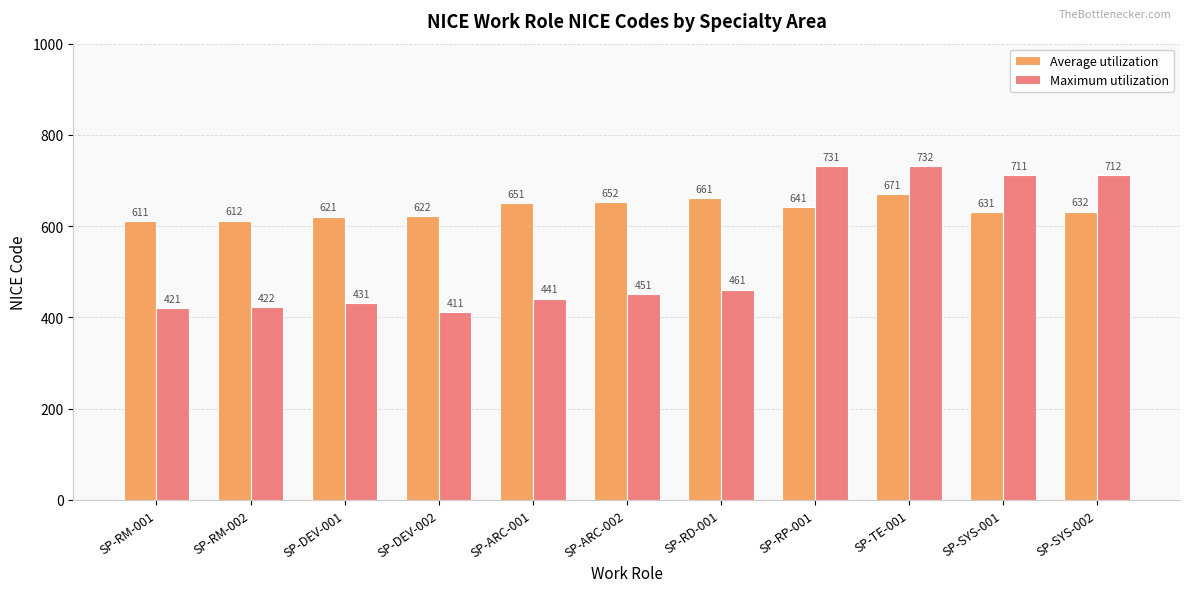

What is the sum of all Maximum utilization values?

5924